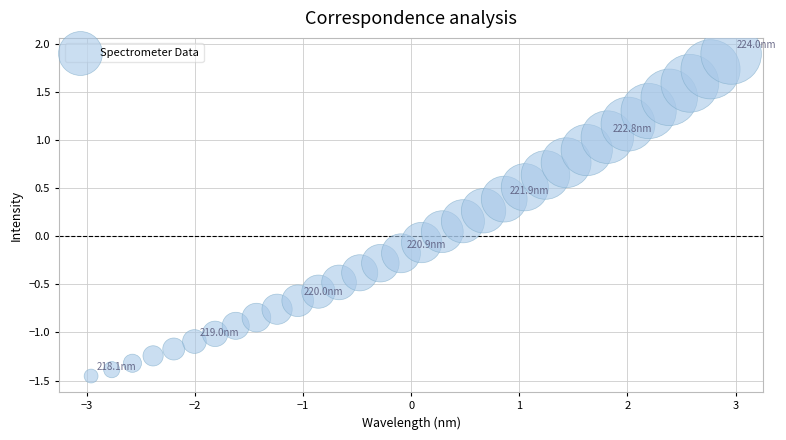

What is the range of Y values (max minus min)?

3.3